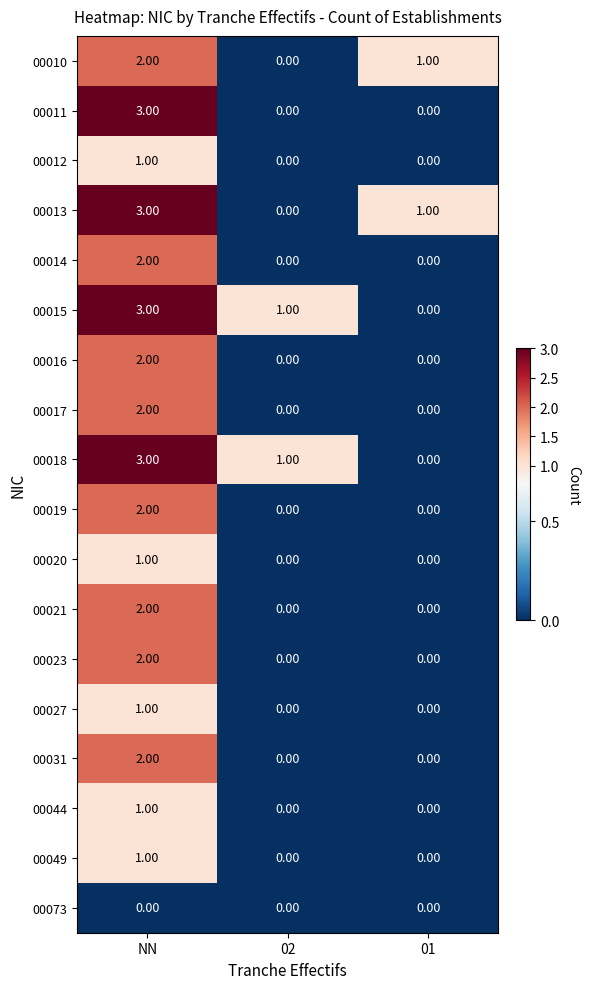

At which label does 00018 first exceed 1?

NN